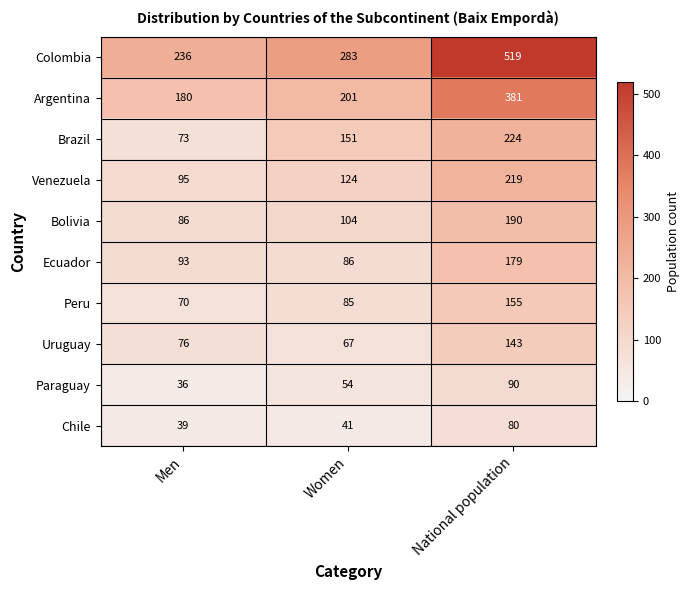

What is the greatest value displayed?

519